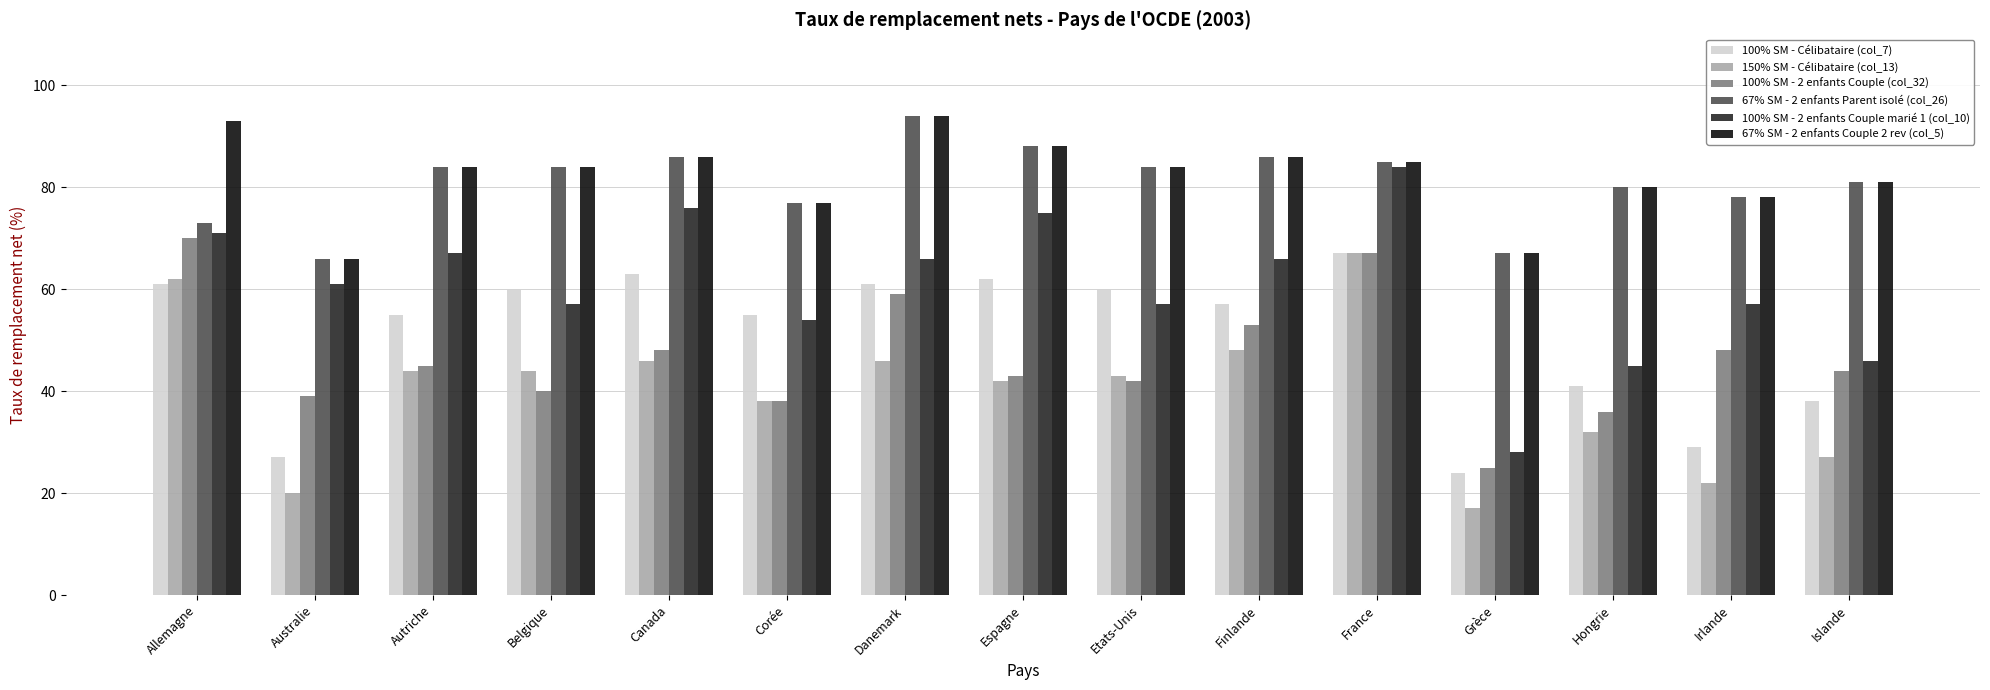

What is the total value across all series at Danemark?

420